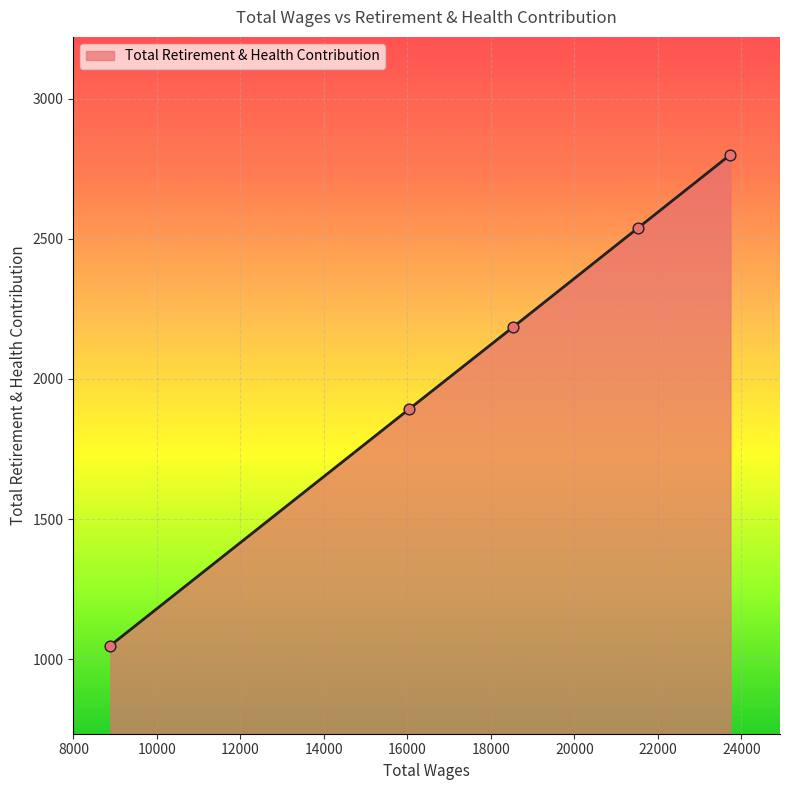

What is the difference between the maximum and minimum values?

1751